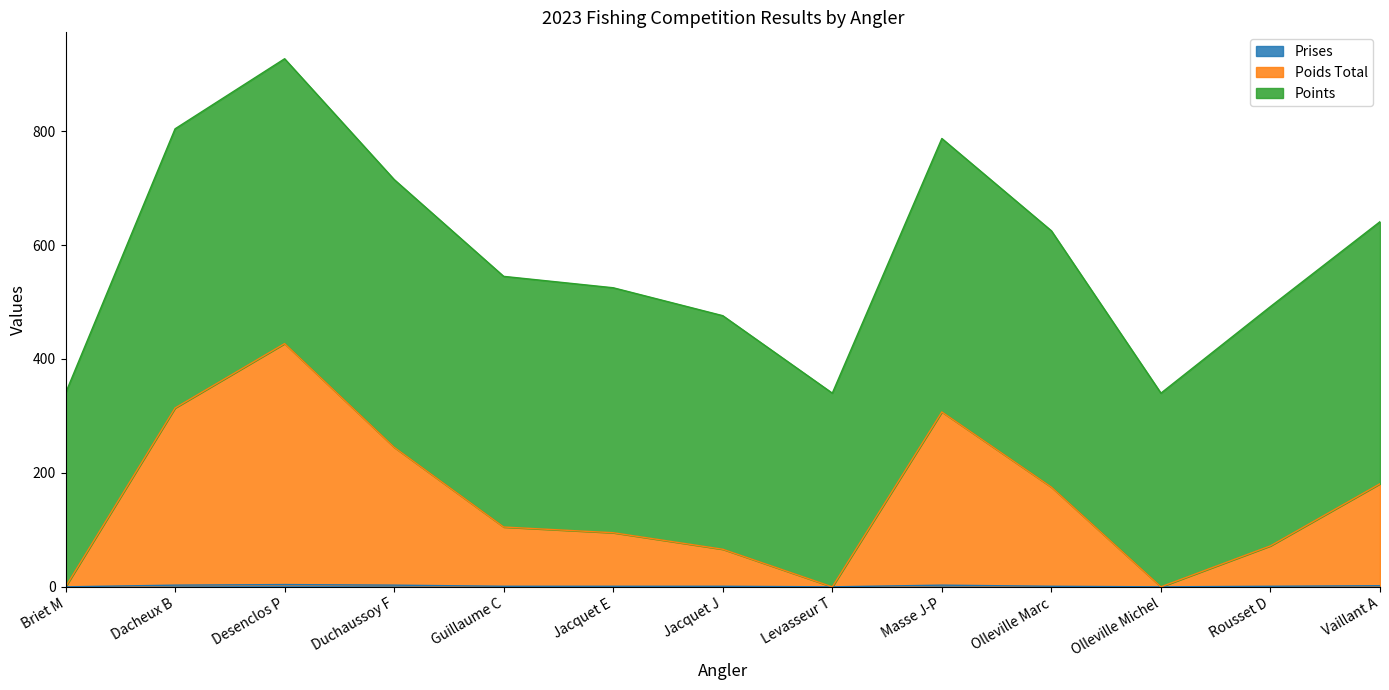

True or false: Poids Total and Prises cross at least once.

False